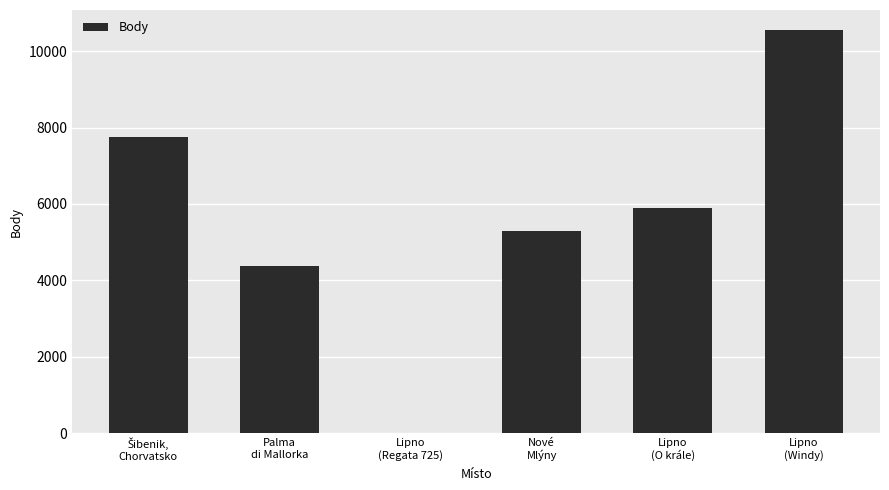

Are the bars horizontal?

No